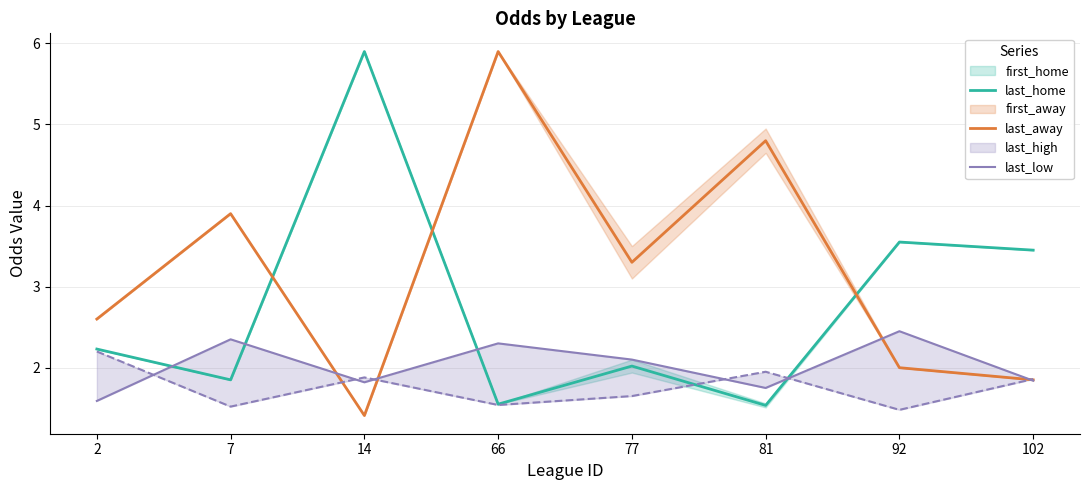

How many categories are shown in the chart?

8